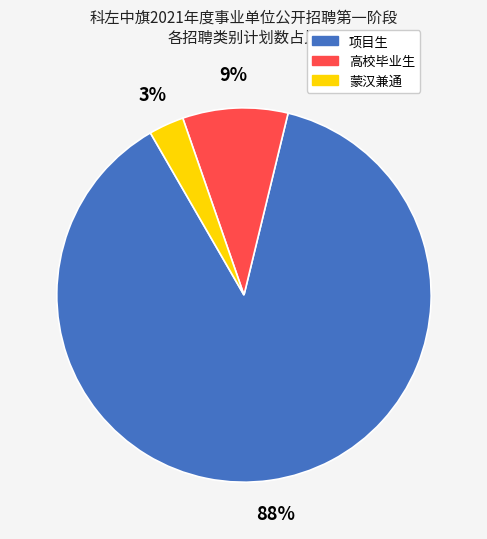

Is it true that 高校毕业生 is 1% of the pie?

False